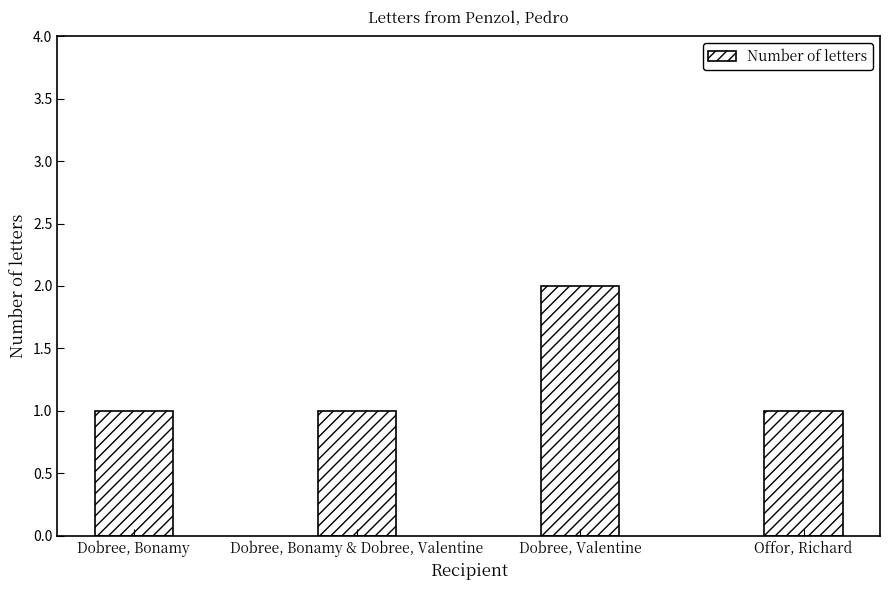

Reading right to left, what are all the values shown in this chart?

1	2	1	1